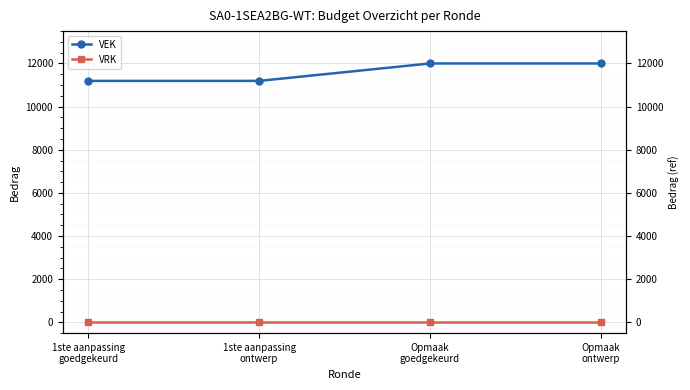

How many categories are shown in the chart?

4